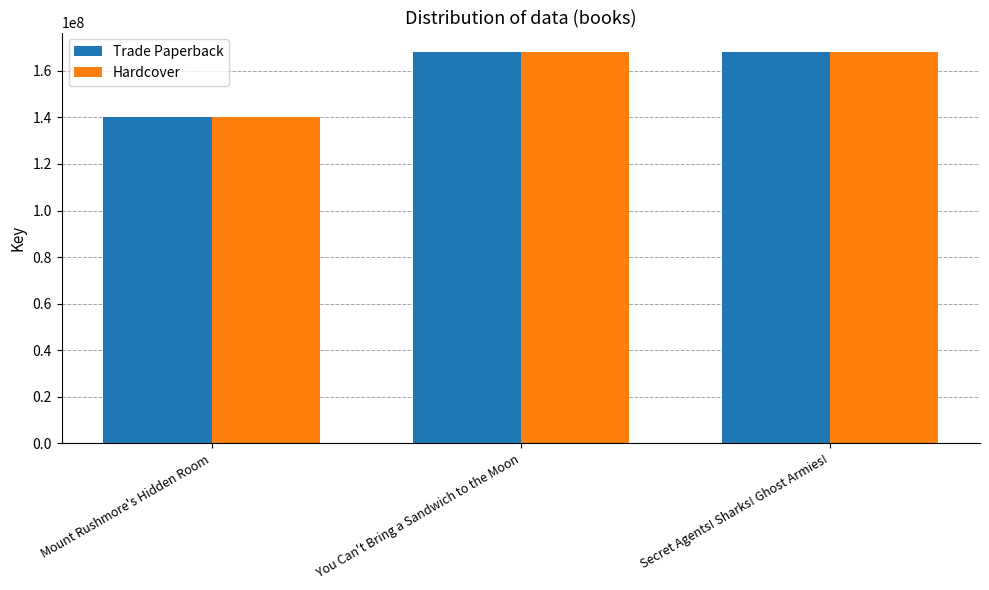

What is the average value of the Trade Paperback series?

158728489